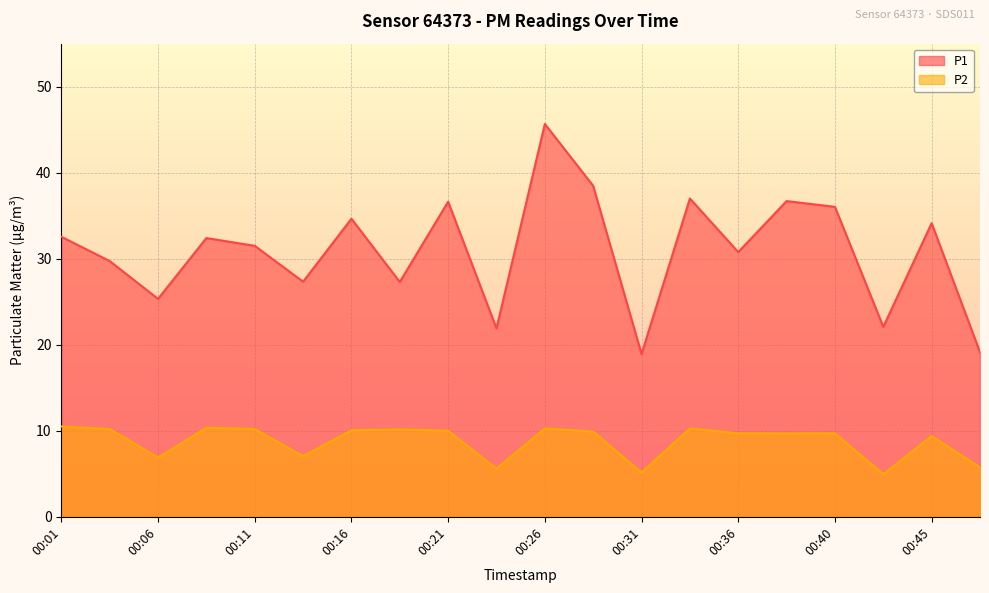

At which category is the sum across all series the highest?

00:26